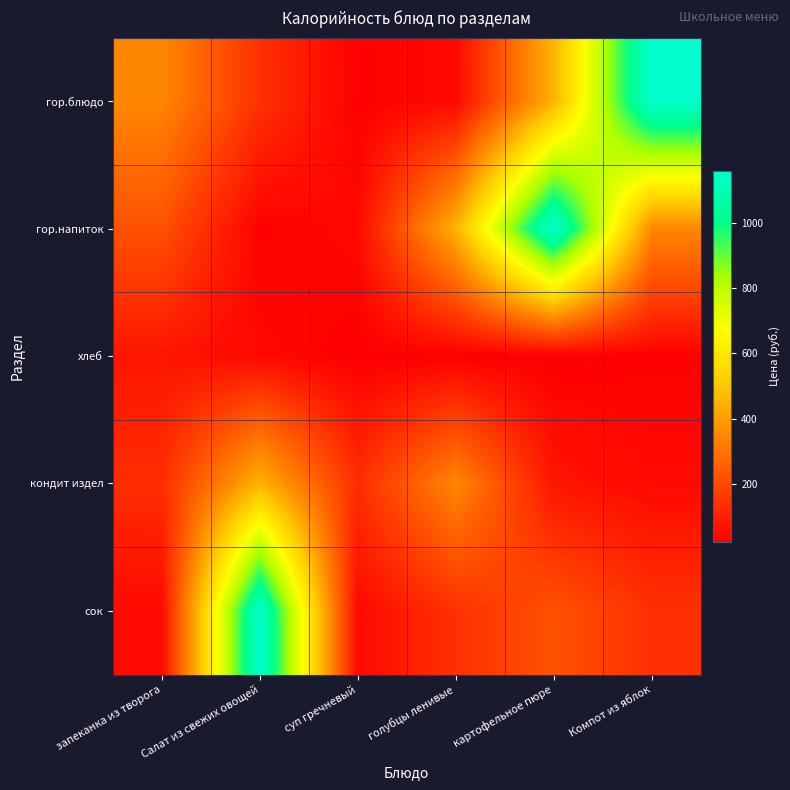

Which has a higher value, запеканка из творога or Компот из яблок?

Компот из яблок